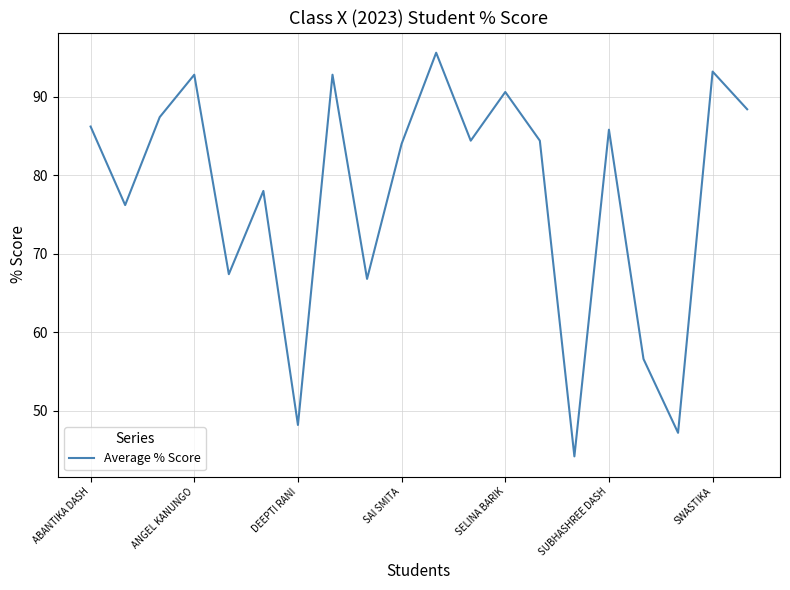

What is the smallest value displayed?

44.2